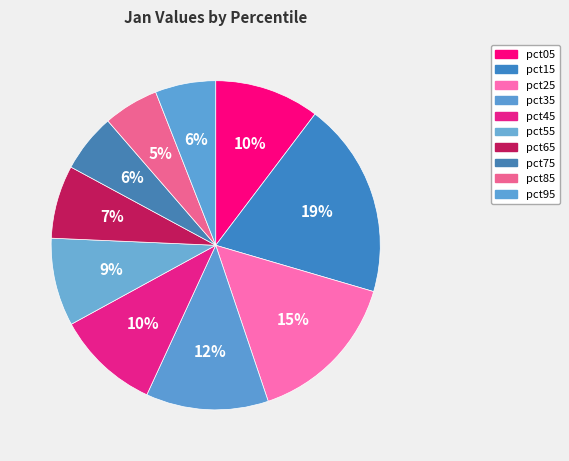

How many segments does this pie chart have?

10